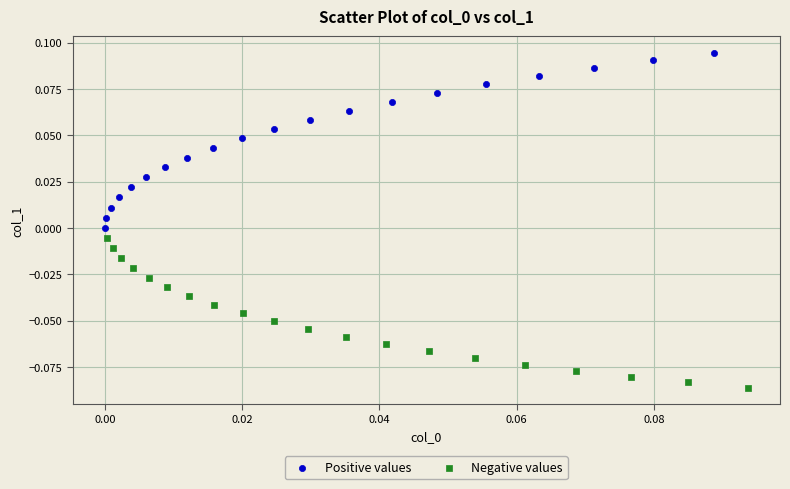

Which series reaches the minimum Y coordinate?

Negative values